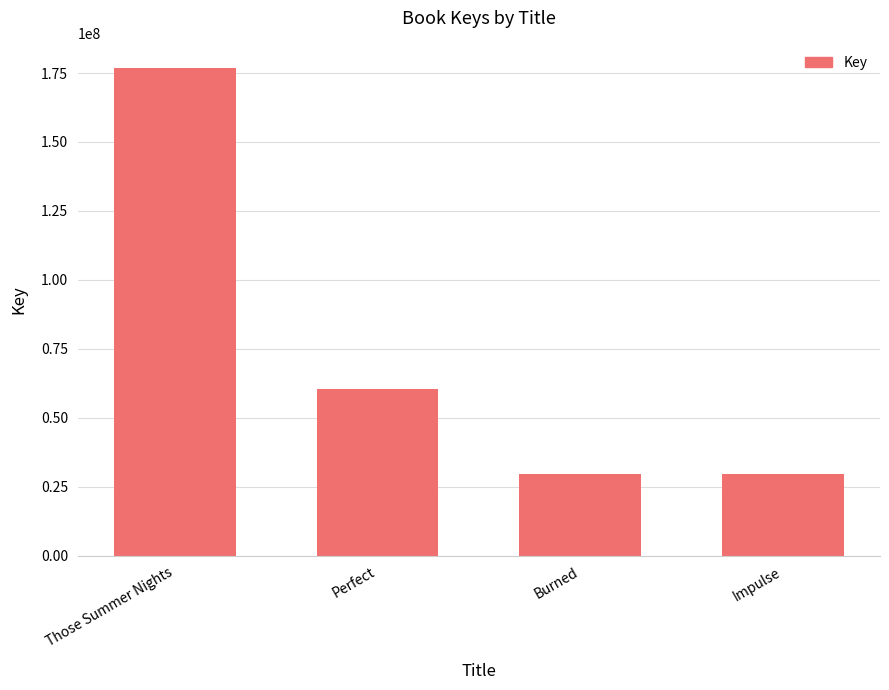

What is the maximum value shown in the chart?

176880127